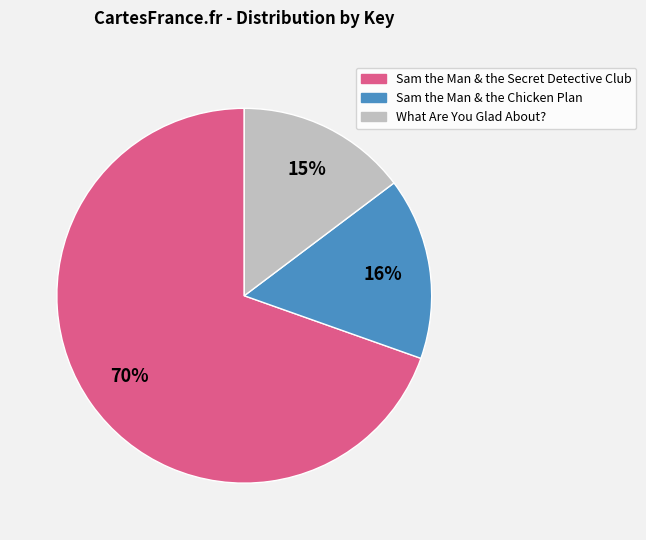

How many segments does this pie chart have?

3